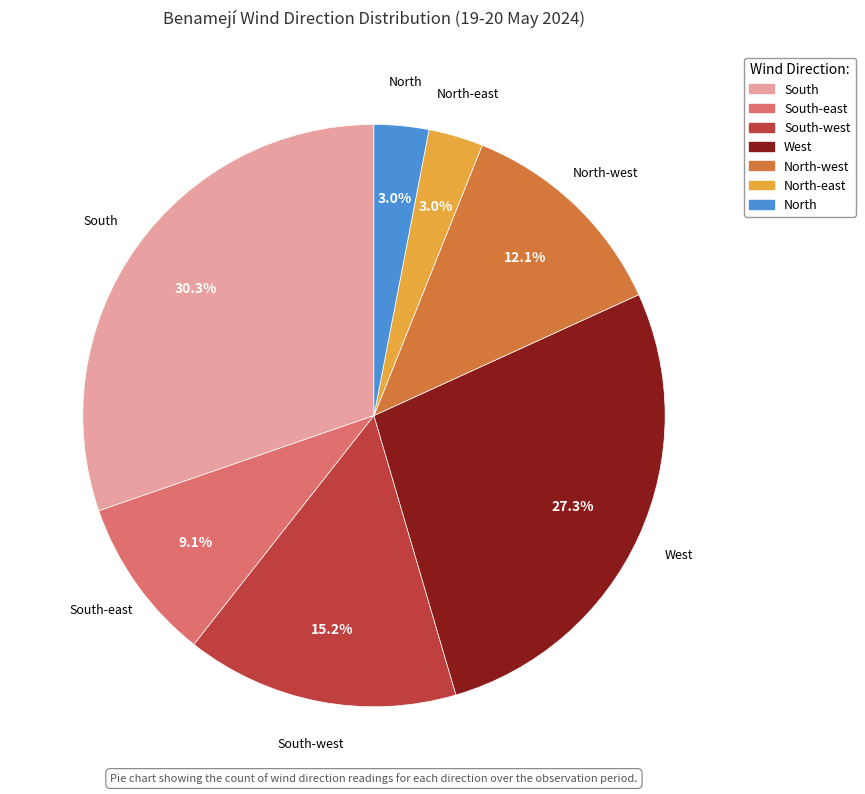

How many segments does this pie chart have?

7